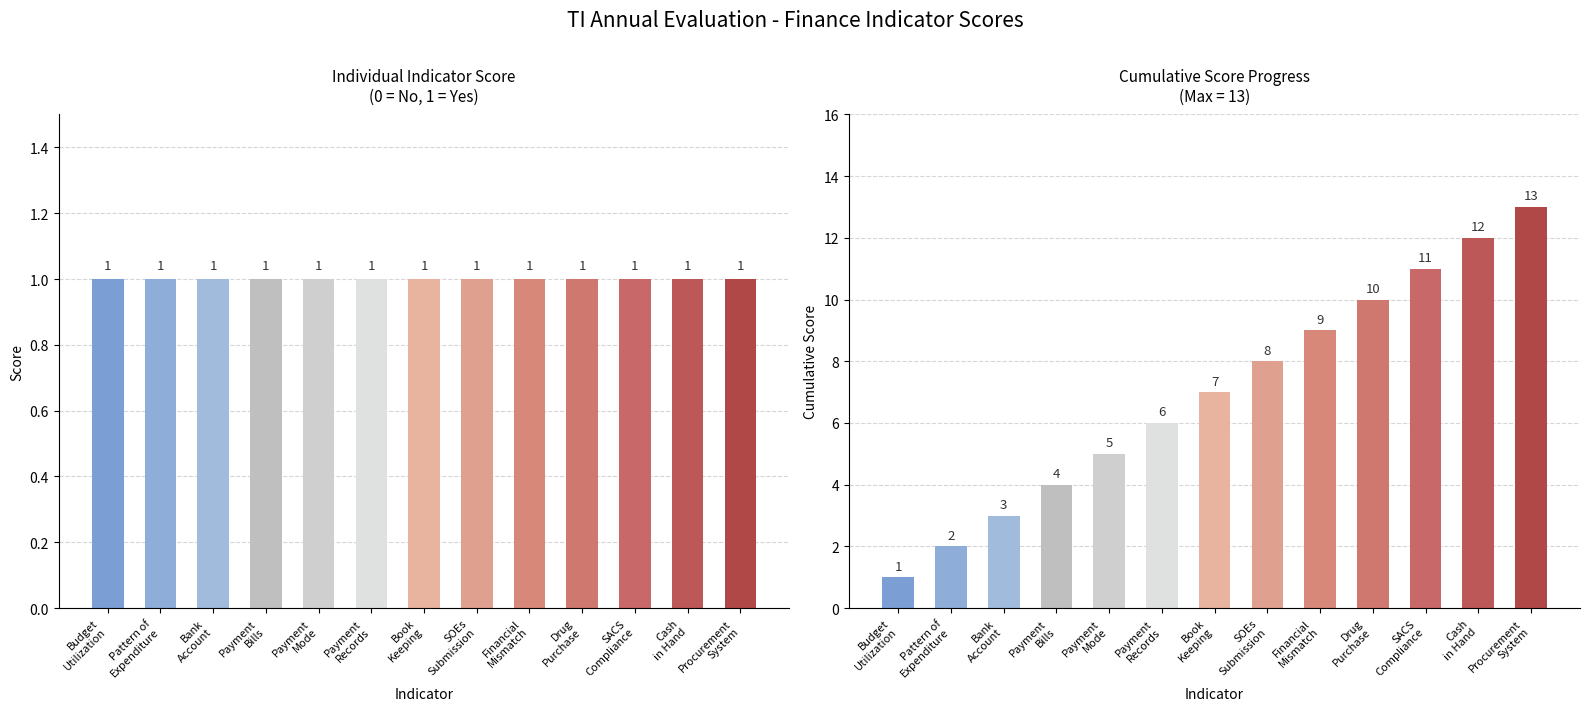

How many distinct data groups are displayed?

2